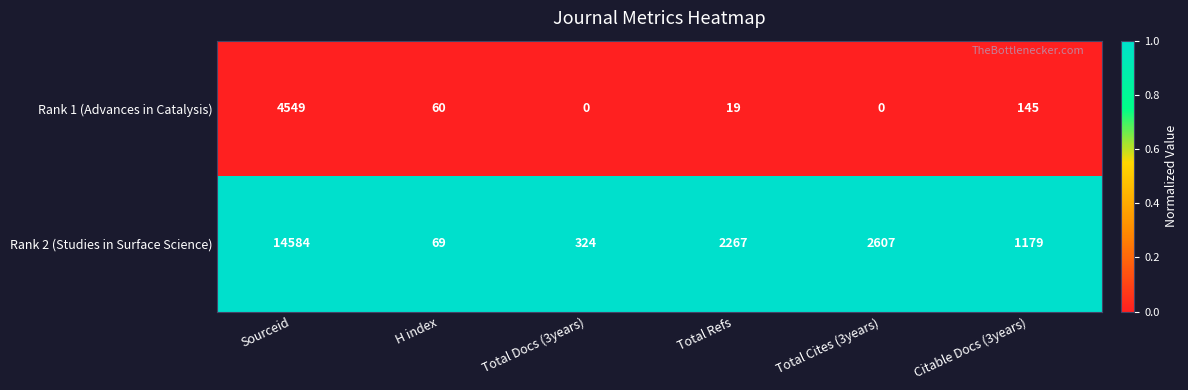

Which series has the largest range (max minus min)?

Rank 2 (Studies in Surface Science)